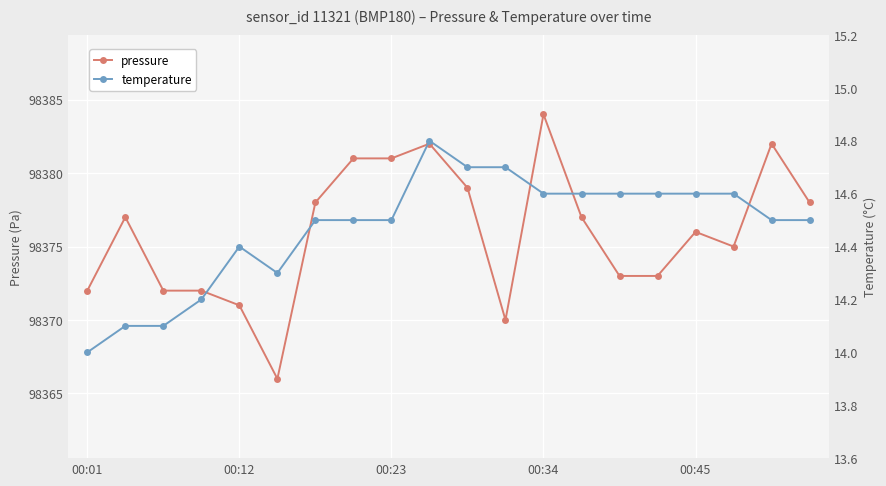

What is the minimum value for pressure?

98366